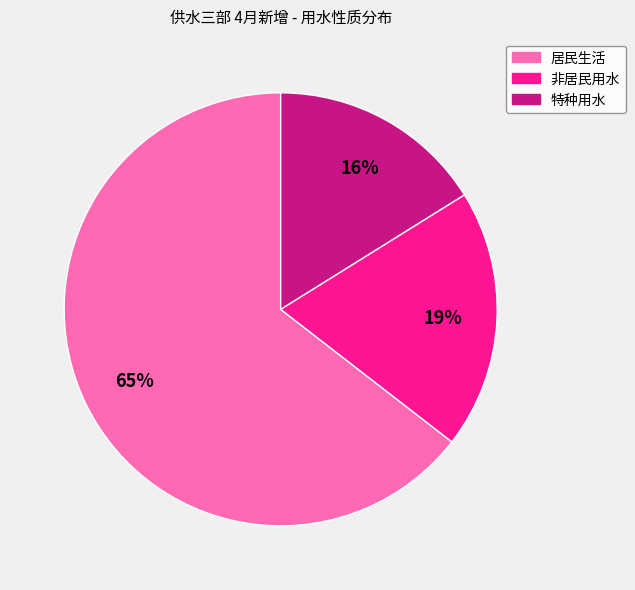

Rank the categories by value from lowest to highest.

特种用水, 非居民用水, 居民生活